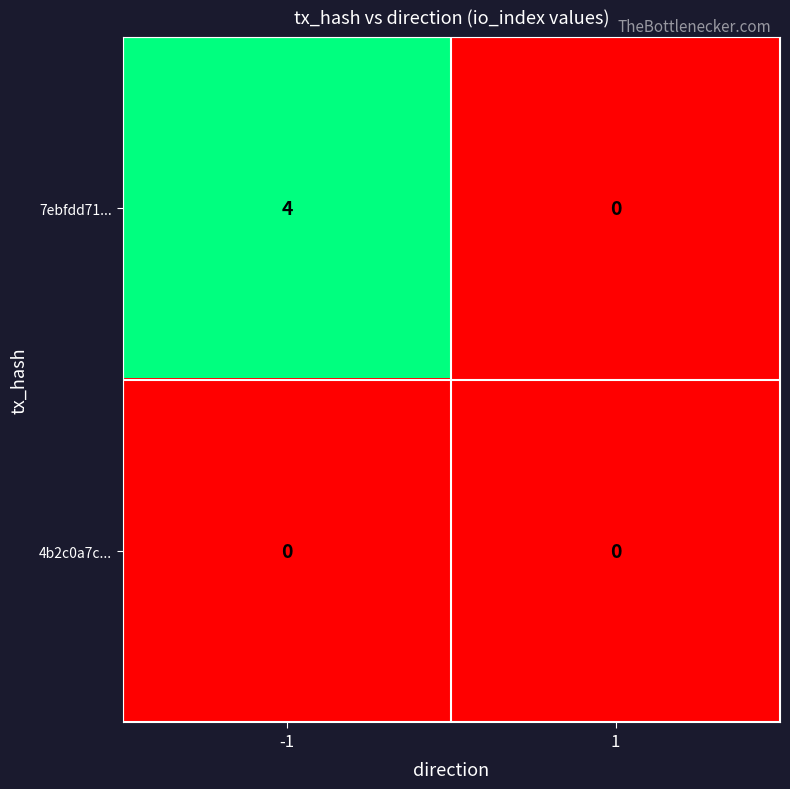

Between -1 and 1, which series saw the biggest shift?

7ebfdd71...